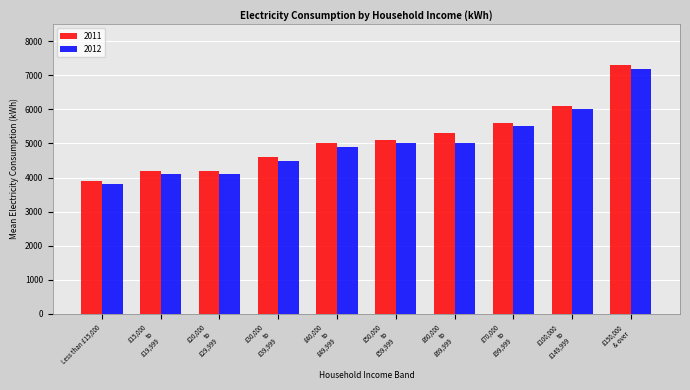

Reading right to left, list all the values displayed in this chart.

2011: 7300	6100	5600	5300	5100	5000	4600	4200	4200	3900
2012: 7200	6000	5500	5000	5000	4900	4500	4100	4100	3800